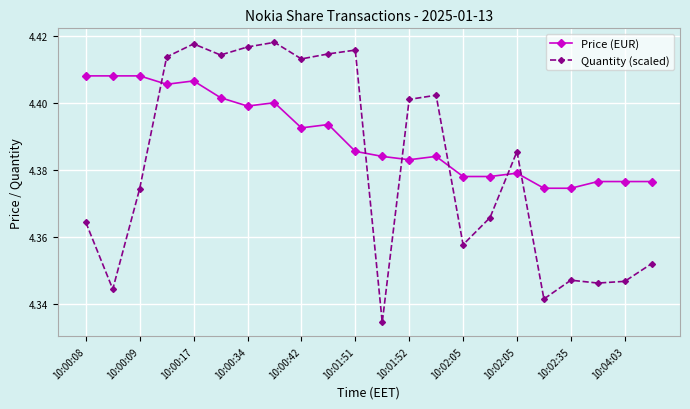

What is the sum of all Price (EUR) values?

96.6